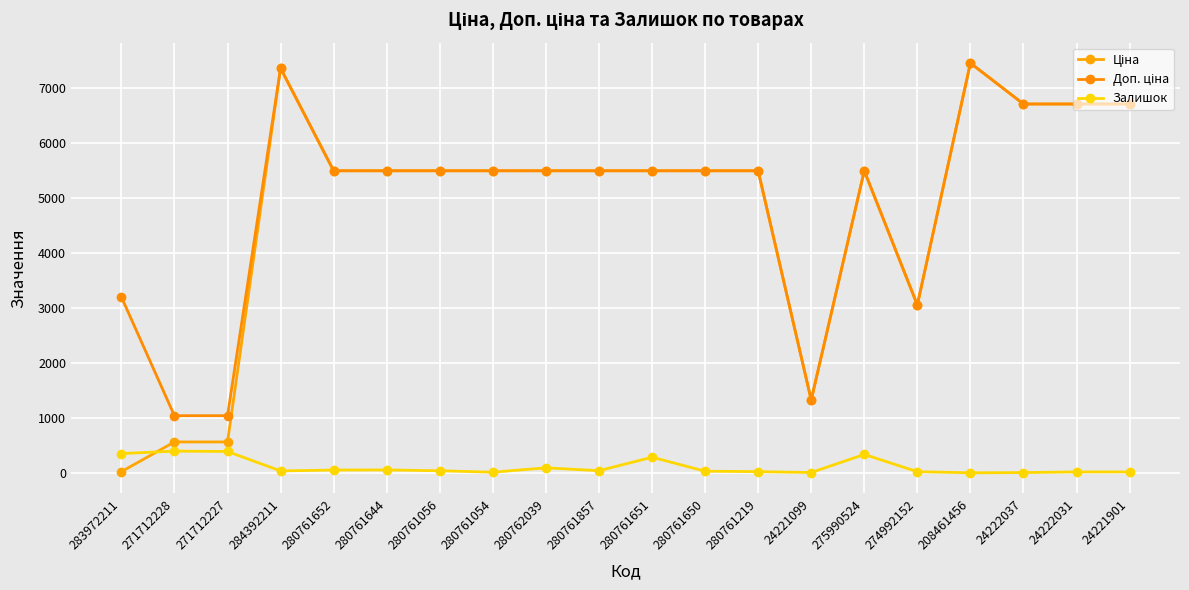

What position from the right is 284392211?

17